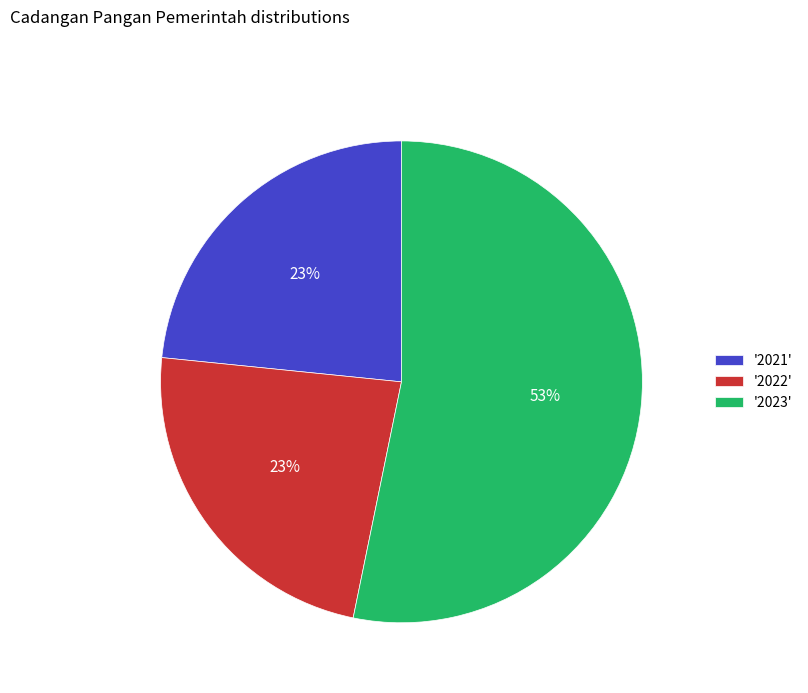

To the nearest percent, what portion does '2021' represent?

23%